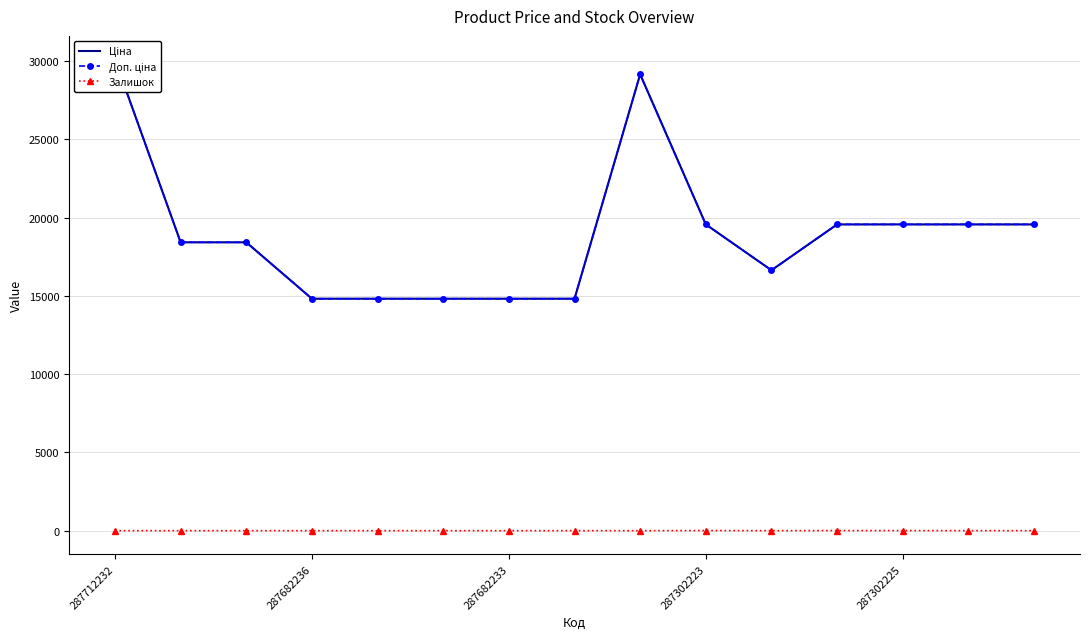

What is the difference between the maximum and minimum values in the Доп. ціна series?

15285.2